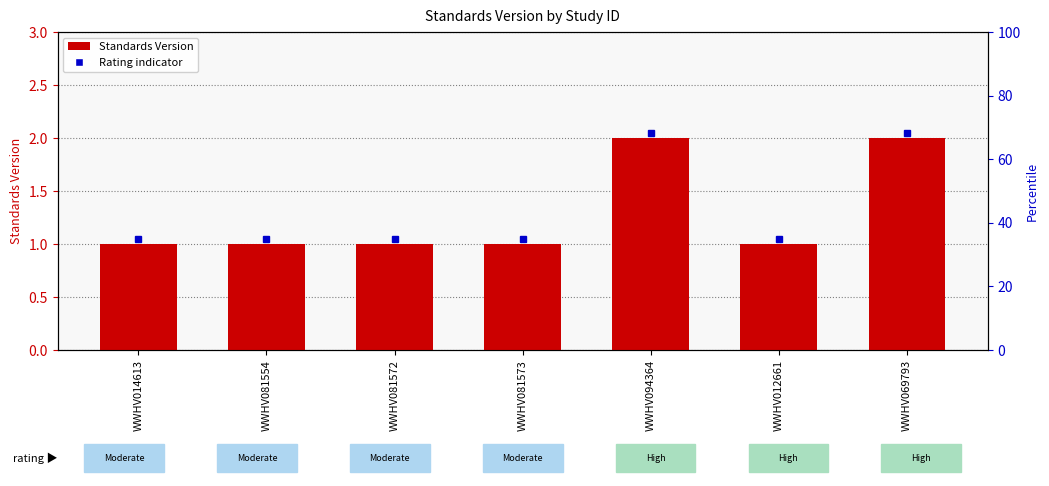

What value does the data have at WWHV012661?

1